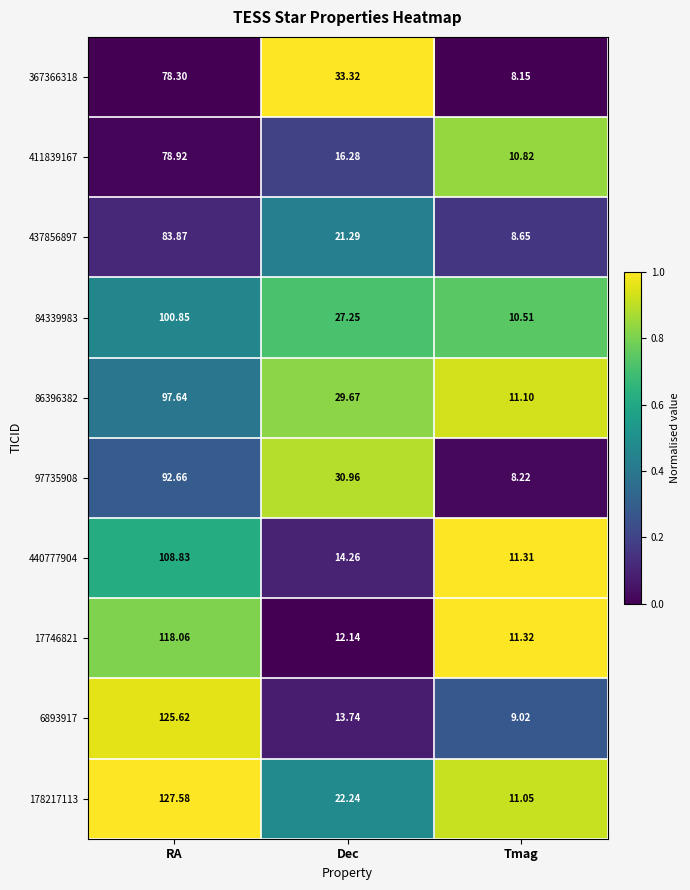

At which label does 367366318 reach its minimum?

Tmag